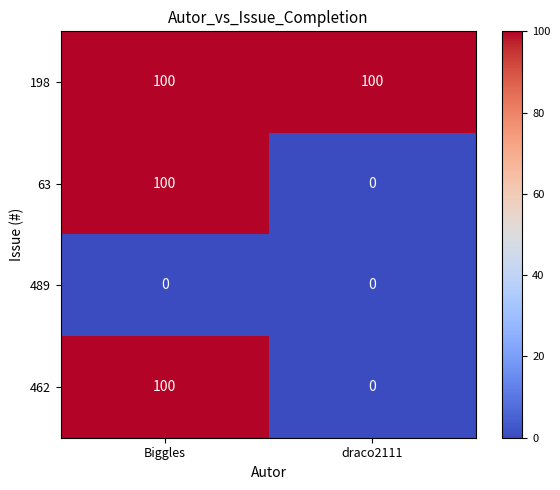

List the labels in order of 462 value, smallest first.

draco2111, Biggles